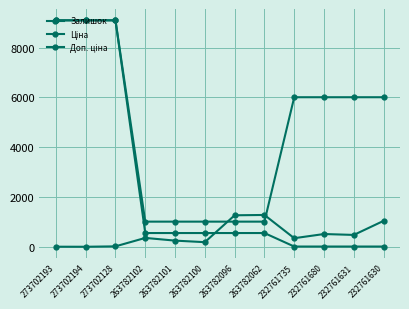

Does the chart have visible grid lines?

Yes